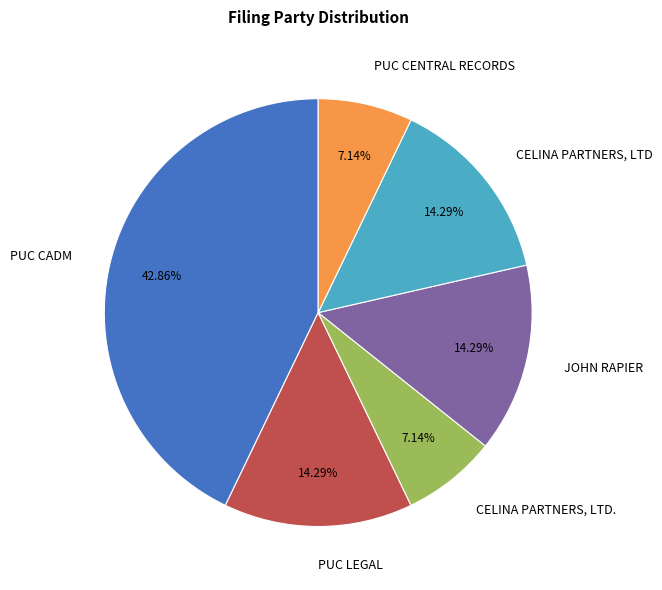

How many segments does this pie chart have?

6